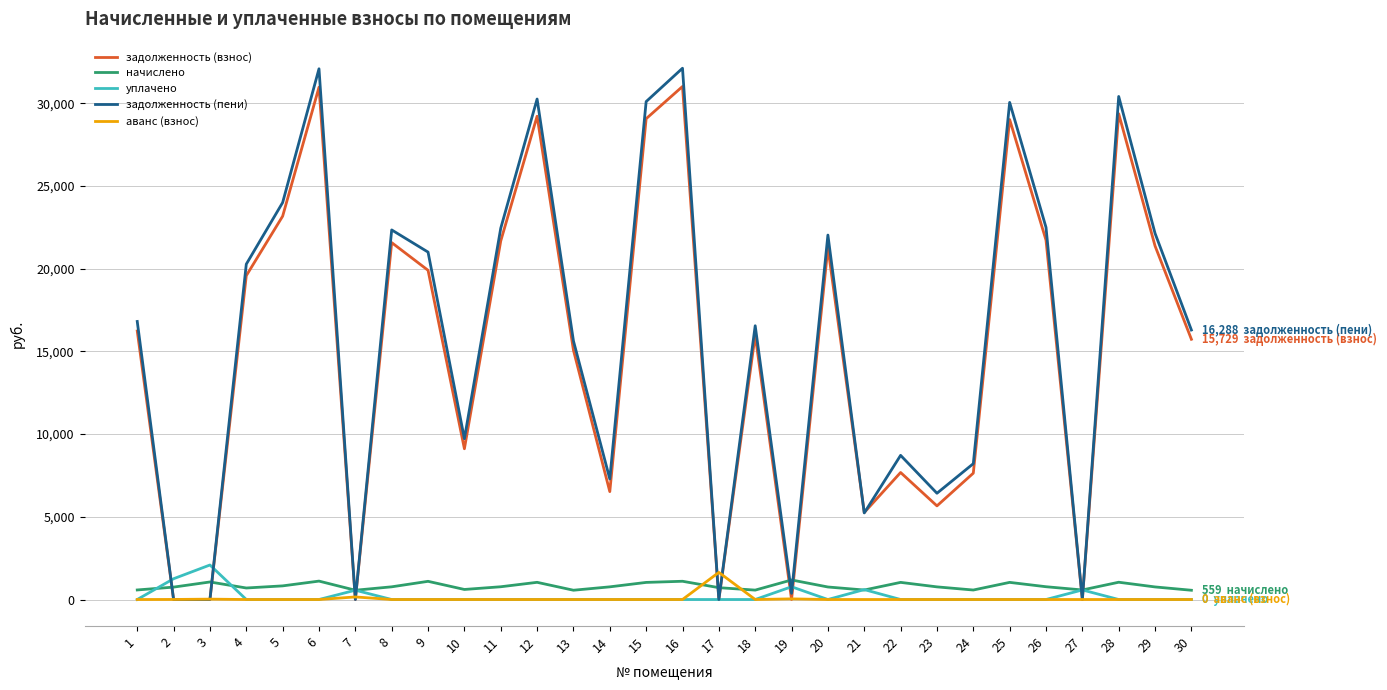

True or false: задолженность (взнос) has a value of 9110.8 at 10.

True